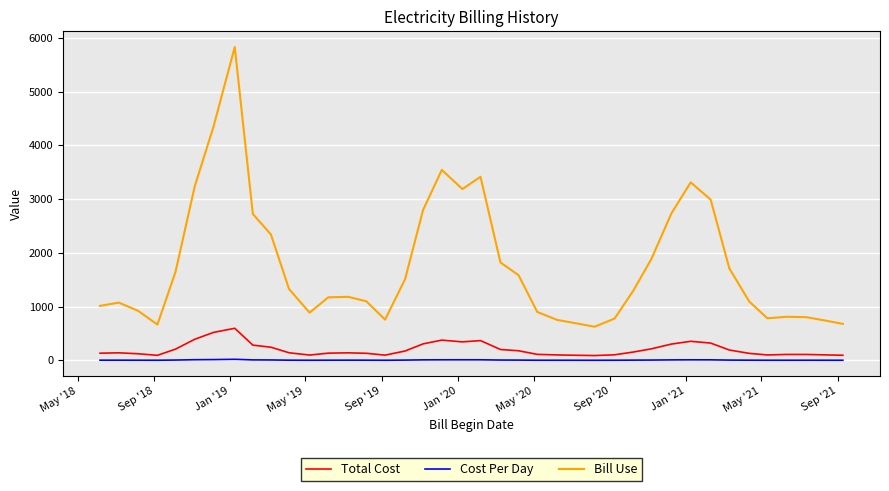

Which series has the largest range (max minus min)?

Bill Use